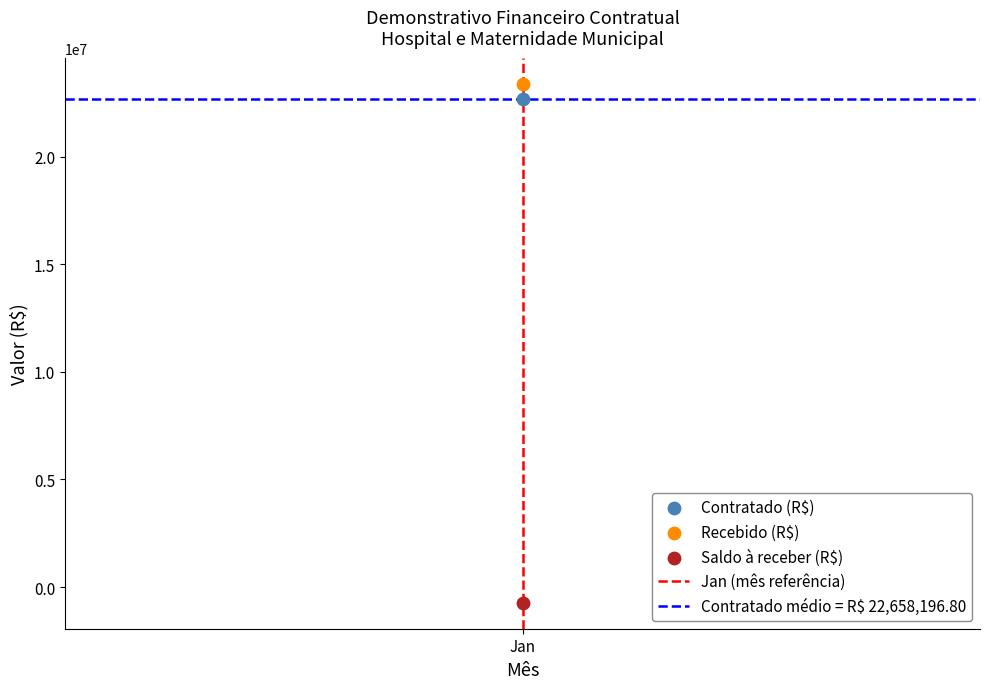

Which series contains the lowest Y value?

Saldo à receber (R$)